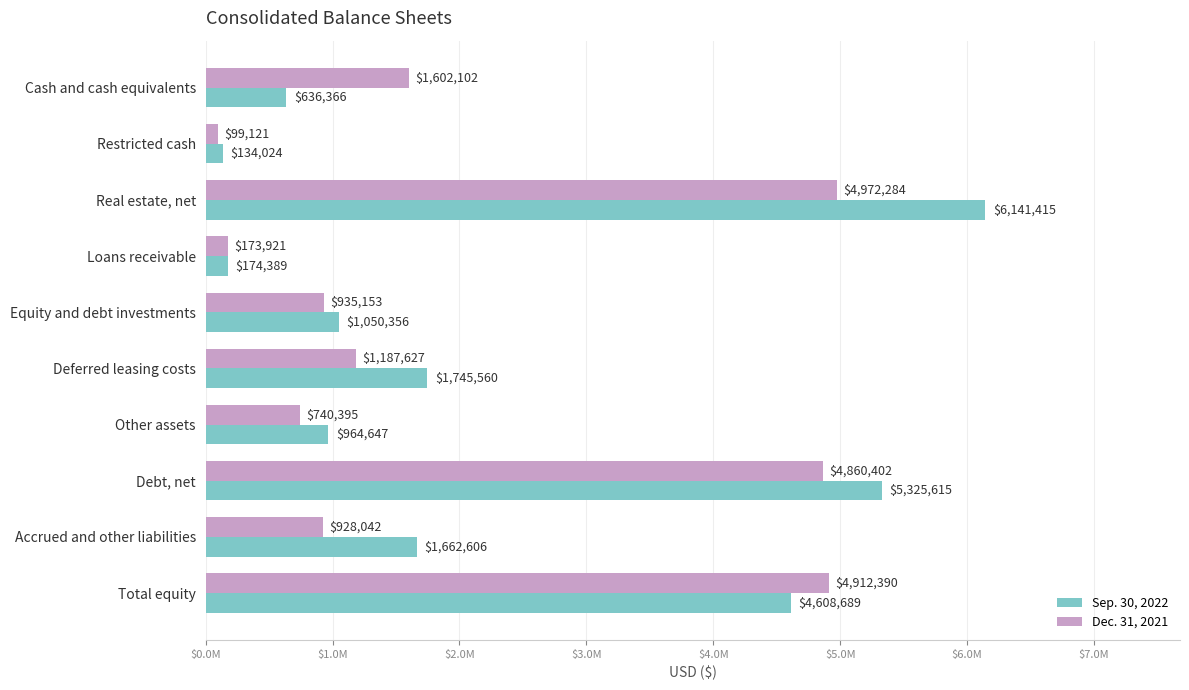

At how many categories does at least one series exceed 1734876?

4